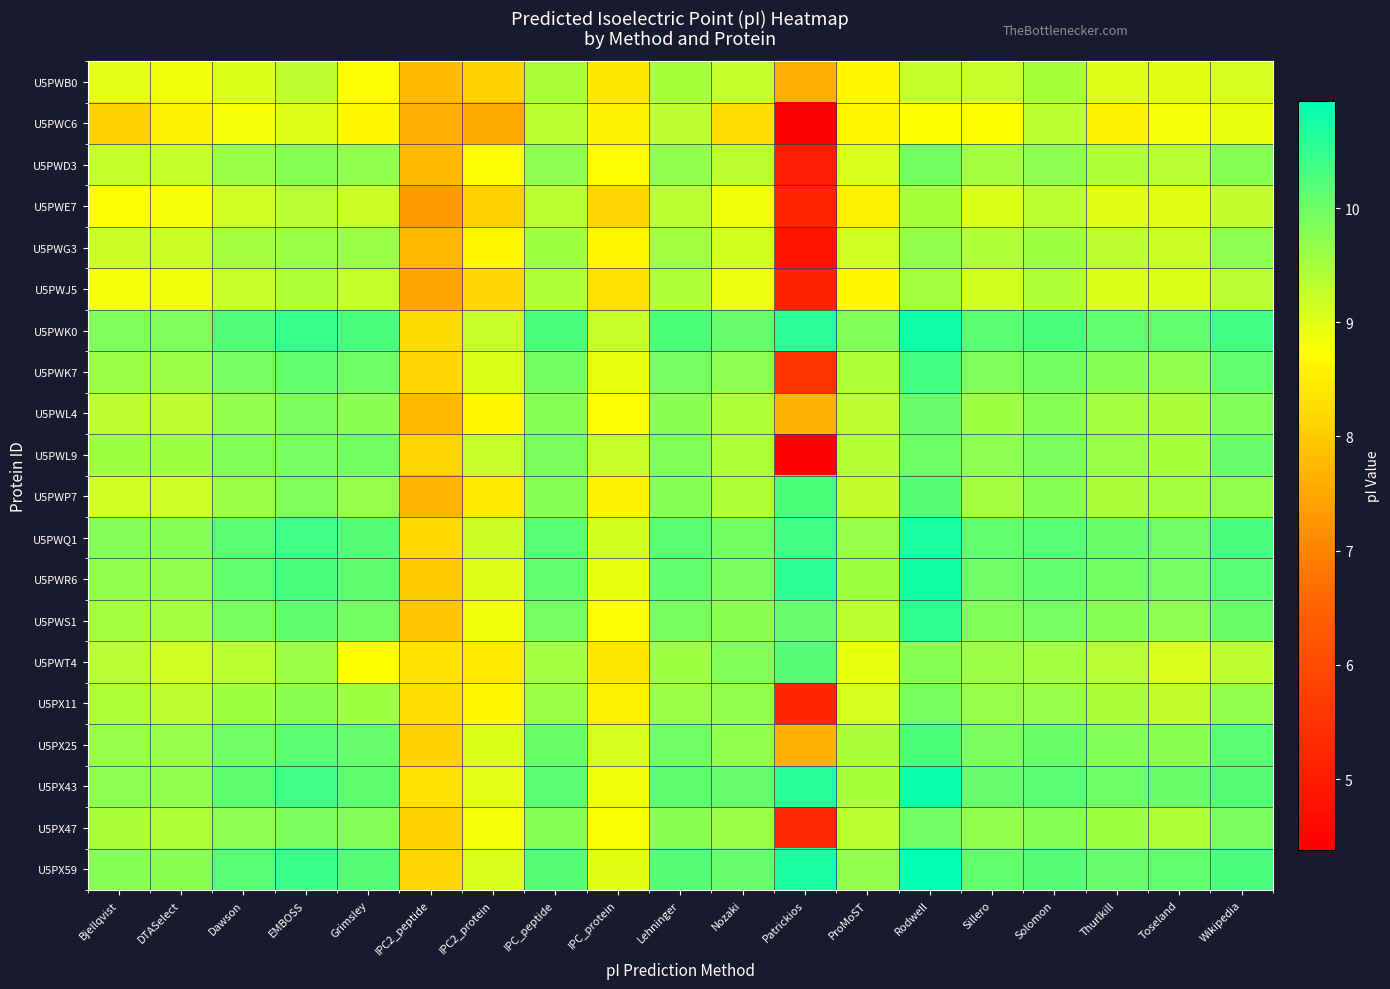

Reading left to right, transcribe all the data shown in this chart.

U5PWB0: Bjellqvist=9.0	DTASelect=8.9	Dawson=9.1	EMBOSS=9.3	Grimsley=8.7	IPC2_peptide=7.8	IPC2_protein=8.1	IPC_peptide=9.5	IPC_protein=8.4	Lehninger=9.5	Nozaki=9.3	Patrickios=7.6	ProMoST=8.6	Rodwell=9.3	Sillero=9.2	Solomon=9.5	Thurlkill=9.0	Toseland=9.0	Wikipedia=9.1
U5PWC6: Bjellqvist=8.1	DTASelect=8.6	Dawson=8.8	EMBOSS=9.0	Grimsley=8.7	IPC2_peptide=7.6	IPC2_protein=7.5	IPC_peptide=9.3	IPC_protein=8.6	Lehninger=9.3	Nozaki=8.3	Patrickios=4.4	ProMoST=8.6	Rodwell=8.8	Sillero=8.7	Solomon=9.3	Thurlkill=8.6	Toseland=8.8	Wikipedia=8.9
U5PWD3: Bjellqvist=9.3	DTASelect=9.3	Dawson=9.6	EMBOSS=9.8	Grimsley=9.7	IPC2_peptide=7.8	IPC2_protein=8.7	IPC_peptide=9.7	IPC_protein=8.7	Lehninger=9.7	Nozaki=9.3	Patrickios=5.0	ProMoST=9.1	Rodwell=10.0	Sillero=9.5	Solomon=9.7	Thurlkill=9.4	Toseland=9.4	Wikipedia=9.8
U5PWE7: Bjellqvist=8.7	DTASelect=8.8	Dawson=9.2	EMBOSS=9.4	Grimsley=9.2	IPC2_peptide=7.3	IPC2_protein=8.1	IPC_peptide=9.3	IPC_protein=8.2	Lehninger=9.3	Nozaki=8.9	Patrickios=5.2	ProMoST=8.6	Rodwell=9.5	Sillero=9.1	Solomon=9.3	Thurlkill=9.0	Toseland=9.0	Wikipedia=9.3
U5PWG3: Bjellqvist=9.2	DTASelect=9.2	Dawson=9.5	EMBOSS=9.6	Grimsley=9.6	IPC2_peptide=7.7	IPC2_protein=8.7	IPC_peptide=9.6	IPC_protein=8.7	Lehninger=9.5	Nozaki=9.1	Patrickios=4.8	ProMoST=9.2	Rodwell=9.7	Sillero=9.4	Solomon=9.6	Thurlkill=9.3	Toseland=9.2	Wikipedia=9.7
U5PWJ5: Bjellqvist=8.8	DTASelect=8.9	Dawson=9.2	EMBOSS=9.4	Grimsley=9.3	IPC2_peptide=7.4	IPC2_protein=8.2	IPC_peptide=9.4	IPC_protein=8.3	Lehninger=9.4	Nozaki=8.9	Patrickios=5.1	ProMoST=8.6	Rodwell=9.5	Sillero=9.1	Solomon=9.4	Thurlkill=9.0	Toseland=9.0	Wikipedia=9.4
U5PWK0: Bjellqvist=9.9	DTASelect=9.9	Dawson=10.2	EMBOSS=10.5	Grimsley=10.3	IPC2_peptide=8.3	IPC2_protein=9.2	IPC_peptide=10.3	IPC_protein=9.2	Lehninger=10.2	Nozaki=10.0	Patrickios=10.6	ProMoST=9.8	Rodwell=10.8	Sillero=10.1	Solomon=10.3	Thurlkill=10.1	Toseland=10.1	Wikipedia=10.4
U5PWK7: Bjellqvist=9.6	DTASelect=9.6	Dawson=9.9	EMBOSS=10.1	Grimsley=10.0	IPC2_peptide=8.2	IPC2_protein=9.0	IPC_peptide=9.9	IPC_protein=8.9	Lehninger=9.9	Nozaki=9.7	Patrickios=5.5	ProMoST=9.4	Rodwell=10.3	Sillero=9.9	Solomon=9.9	Thurlkill=9.8	Toseland=9.7	Wikipedia=10.1
U5PWL4: Bjellqvist=9.3	DTASelect=9.3	Dawson=9.7	EMBOSS=9.9	Grimsley=9.7	IPC2_peptide=7.8	IPC2_protein=8.7	IPC_peptide=9.8	IPC_protein=8.7	Lehninger=9.8	Nozaki=9.4	Patrickios=7.7	ProMoST=9.3	Rodwell=10.0	Sillero=9.6	Solomon=9.8	Thurlkill=9.5	Toseland=9.5	Wikipedia=9.8
U5PWL9: Bjellqvist=9.6	DTASelect=9.6	Dawson=9.8	EMBOSS=9.9	Grimsley=9.9	IPC2_peptide=8.2	IPC2_protein=9.2	IPC_peptide=9.9	IPC_protein=9.2	Lehninger=9.8	Nozaki=9.4	Patrickios=4.4	ProMoST=9.4	Rodwell=10.0	Sillero=9.7	Solomon=9.9	Thurlkill=9.6	Toseland=9.5	Wikipedia=10.1
U5PWP7: Bjellqvist=9.2	DTASelect=9.2	Dawson=9.6	EMBOSS=9.8	Grimsley=9.6	IPC2_peptide=7.7	IPC2_protein=8.5	IPC_peptide=9.8	IPC_protein=8.6	Lehninger=9.8	Nozaki=9.4	Patrickios=10.2	ProMoST=9.3	Rodwell=10.2	Sillero=9.5	Solomon=9.8	Thurlkill=9.5	Toseland=9.5	Wikipedia=9.7
U5PWQ1: Bjellqvist=9.8	DTASelect=9.8	Dawson=10.2	EMBOSS=10.4	Grimsley=10.2	IPC2_peptide=8.2	IPC2_protein=9.2	IPC_peptide=10.2	IPC_protein=9.1	Lehninger=10.2	Nozaki=10.0	Patrickios=10.3	ProMoST=9.6	Rodwell=10.7	Sillero=10.1	Solomon=10.2	Thurlkill=10.0	Toseland=10.0	Wikipedia=10.3
U5PWR6: Bjellqvist=9.7	DTASelect=9.7	Dawson=10.1	EMBOSS=10.3	Grimsley=10.1	IPC2_peptide=8.0	IPC2_protein=9.0	IPC_peptide=10.1	IPC_protein=8.9	Lehninger=10.1	Nozaki=9.9	Patrickios=10.5	ProMoST=9.6	Rodwell=10.8	Sillero=10.0	Solomon=10.1	Thurlkill=9.9	Toseland=9.9	Wikipedia=10.2
U5PWS1: Bjellqvist=9.5	DTASelect=9.5	Dawson=9.9	EMBOSS=10.1	Grimsley=9.9	IPC2_peptide=7.9	IPC2_protein=8.8	IPC_peptide=9.9	IPC_protein=8.7	Lehninger=9.9	Nozaki=9.8	Patrickios=10.1	ProMoST=9.3	Rodwell=10.5	Sillero=9.8	Solomon=9.9	Thurlkill=9.8	Toseland=9.7	Wikipedia=10.0
U5PWT4: Bjellqvist=9.4	DTASelect=9.2	Dawson=9.3	EMBOSS=9.6	Grimsley=8.7	IPC2_peptide=8.4	IPC2_protein=8.4	IPC_peptide=9.5	IPC_protein=8.4	Lehninger=9.6	Nozaki=9.8	Patrickios=10.2	ProMoST=8.9	Rodwell=9.8	Sillero=9.6	Solomon=9.5	Thurlkill=9.4	Toseland=9.1	Wikipedia=9.3
U5PX11: Bjellqvist=9.4	DTASelect=9.3	Dawson=9.6	EMBOSS=9.8	Grimsley=9.6	IPC2_peptide=8.3	IPC2_protein=8.6	IPC_peptide=9.6	IPC_protein=8.5	Lehninger=9.6	Nozaki=9.7	Patrickios=5.2	ProMoST=9.1	Rodwell=9.9	Sillero=9.6	Solomon=9.6	Thurlkill=9.5	Toseland=9.3	Wikipedia=9.7
U5PX25: Bjellqvist=9.6	DTASelect=9.6	Dawson=10.0	EMBOSS=10.1	Grimsley=10.1	IPC2_peptide=8.1	IPC2_protein=9.1	IPC_peptide=10.0	IPC_protein=9.1	Lehninger=10.0	Nozaki=9.7	Patrickios=7.6	ProMoST=9.5	Rodwell=10.2	Sillero=9.9	Solomon=10.0	Thurlkill=9.8	Toseland=9.7	Wikipedia=10.2
U5PX43: Bjellqvist=9.7	DTASelect=9.7	Dawson=10.1	EMBOSS=10.4	Grimsley=10.1	IPC2_peptide=8.3	IPC2_protein=9.0	IPC_peptide=10.2	IPC_protein=8.9	Lehninger=10.1	Nozaki=10.1	Patrickios=10.6	ProMoST=9.5	Rodwell=10.8	Sillero=10.0	Solomon=10.1	Thurlkill=10.0	Toseland=10.0	Wikipedia=10.2
U5PX47: Bjellqvist=9.5	DTASelect=9.4	Dawson=9.7	EMBOSS=9.9	Grimsley=9.8	IPC2_peptide=8.1	IPC2_protein=8.8	IPC_peptide=9.8	IPC_protein=8.8	Lehninger=9.7	Nozaki=9.6	Patrickios=5.3	ProMoST=9.3	Rodwell=10.0	Sillero=9.7	Solomon=9.8	Thurlkill=9.6	Toseland=9.4	Wikipedia=9.9
U5PX59: Bjellqvist=9.8	DTASelect=9.8	Dawson=10.2	EMBOSS=10.4	Grimsley=10.2	IPC2_peptide=8.2	IPC2_protein=9.1	IPC_peptide=10.2	IPC_protein=9.0	Lehninger=10.2	Nozaki=10.1	Patrickios=10.7	ProMoST=9.7	Rodwell=10.9	Sillero=10.1	Solomon=10.2	Thurlkill=10.1	Toseland=10.1	Wikipedia=10.3